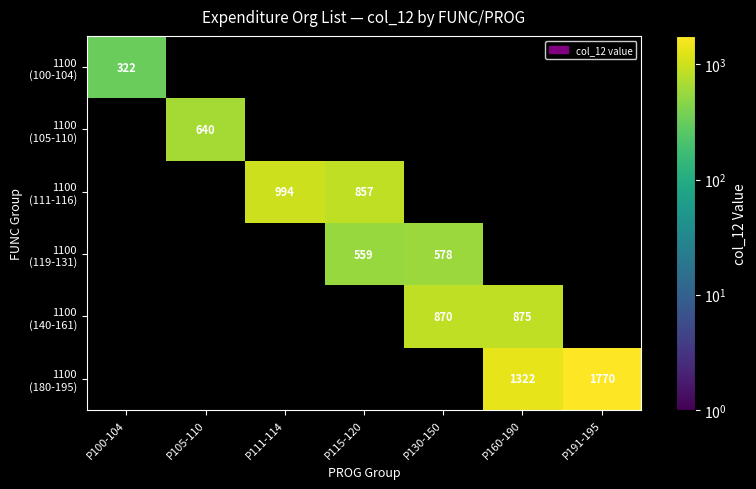

The value of 1100 (111-116) at P115-120 is 857.0. True or false?

True